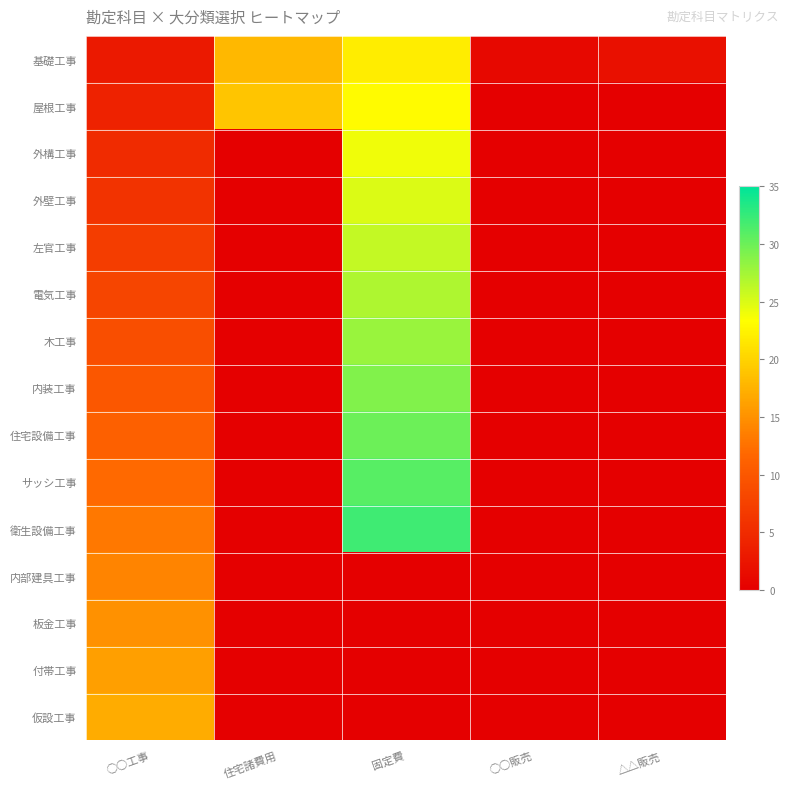

At how many categories does at least one series exceed 0?

5